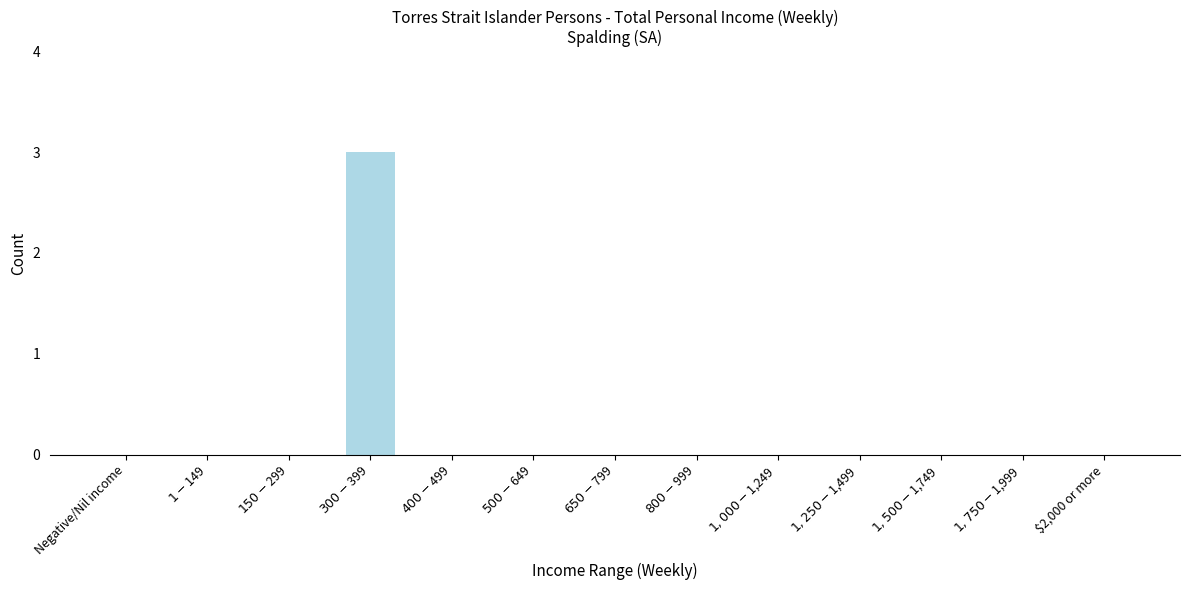

What is the sum of all values?

3